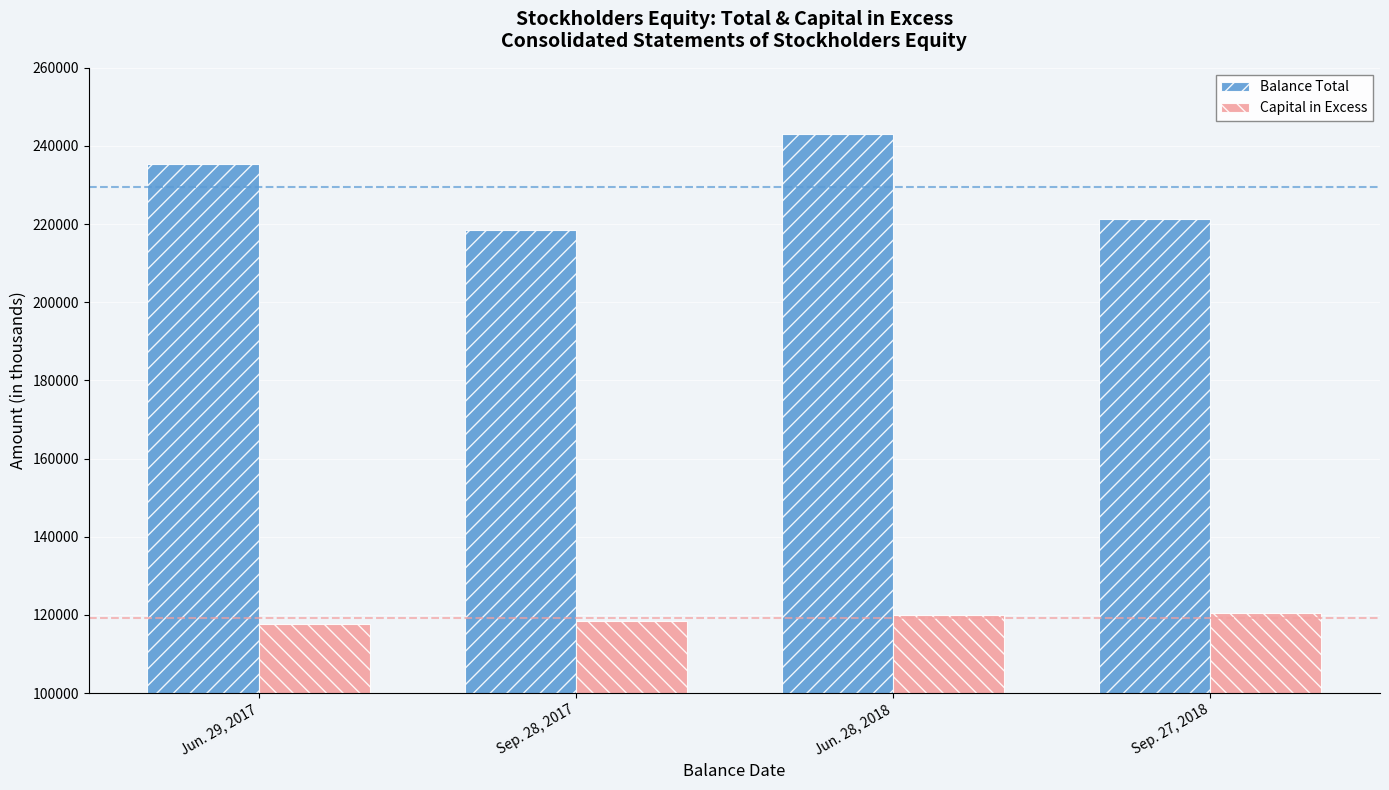

Which series has the largest total across all categories?

Balance Total